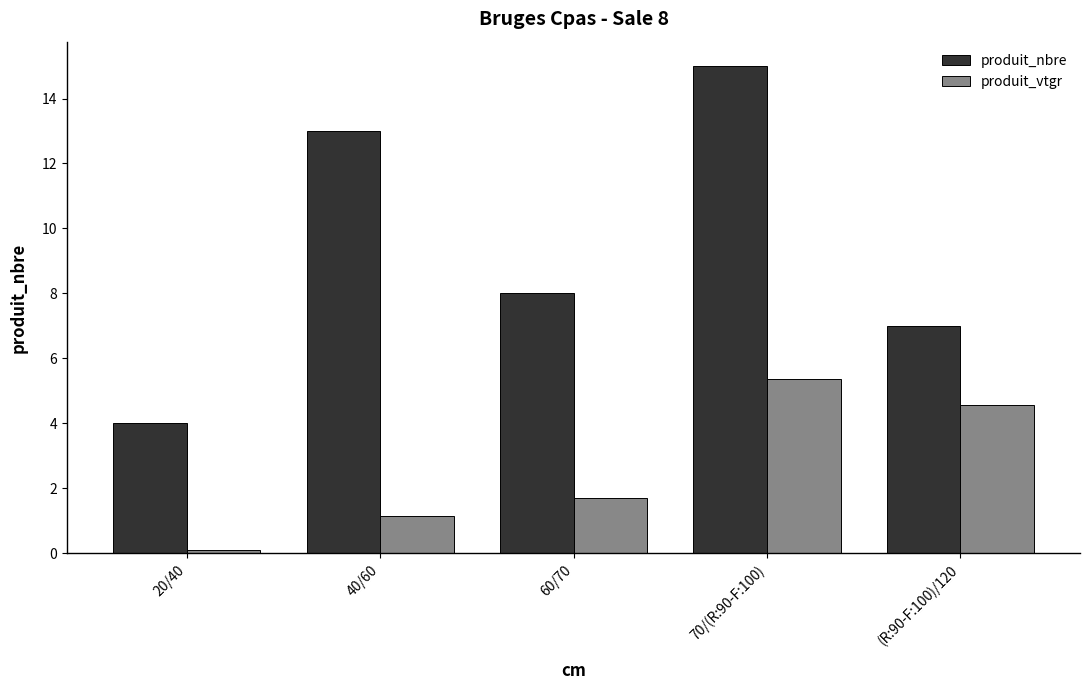

Count the number of categories in the chart.

5